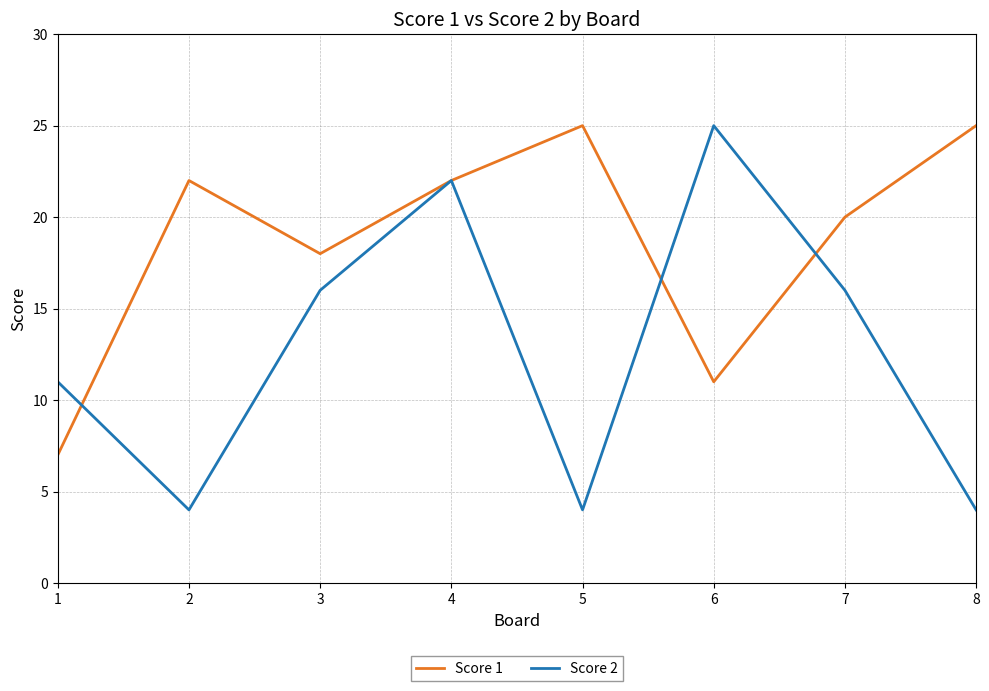

List the series in order of their overall mean, highest first.

Score 1, Score 2